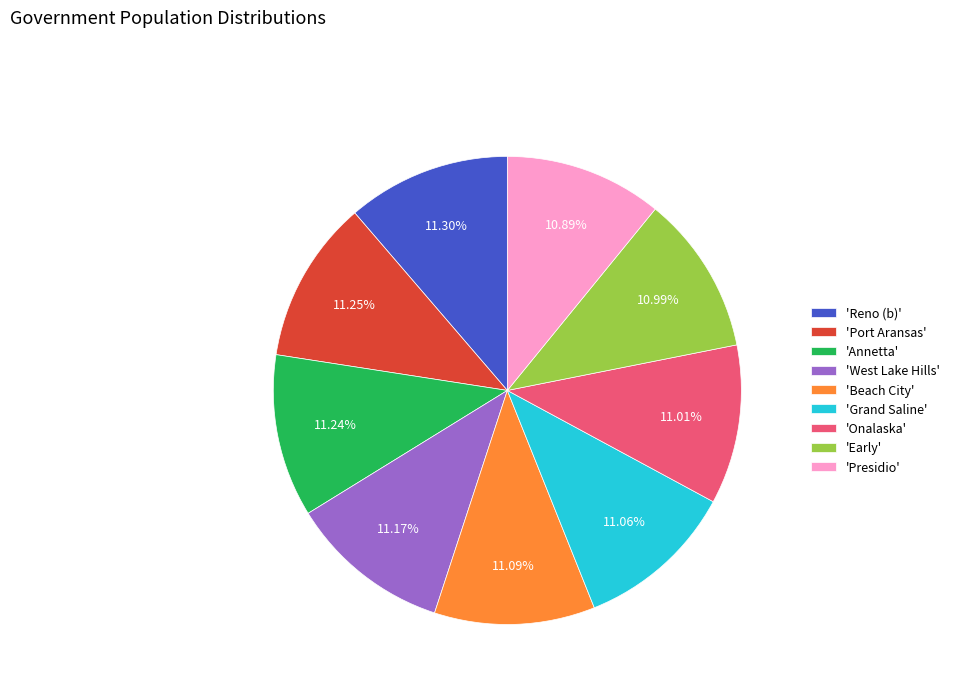

What is the ratio of the value at 'Port Aransas' to the value at 'Early'?

1.0